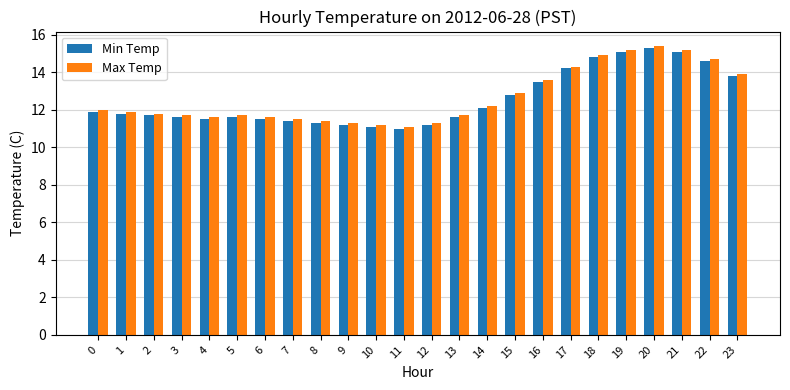

What is the difference between the Max Temp values at 13 and 12?

0.4